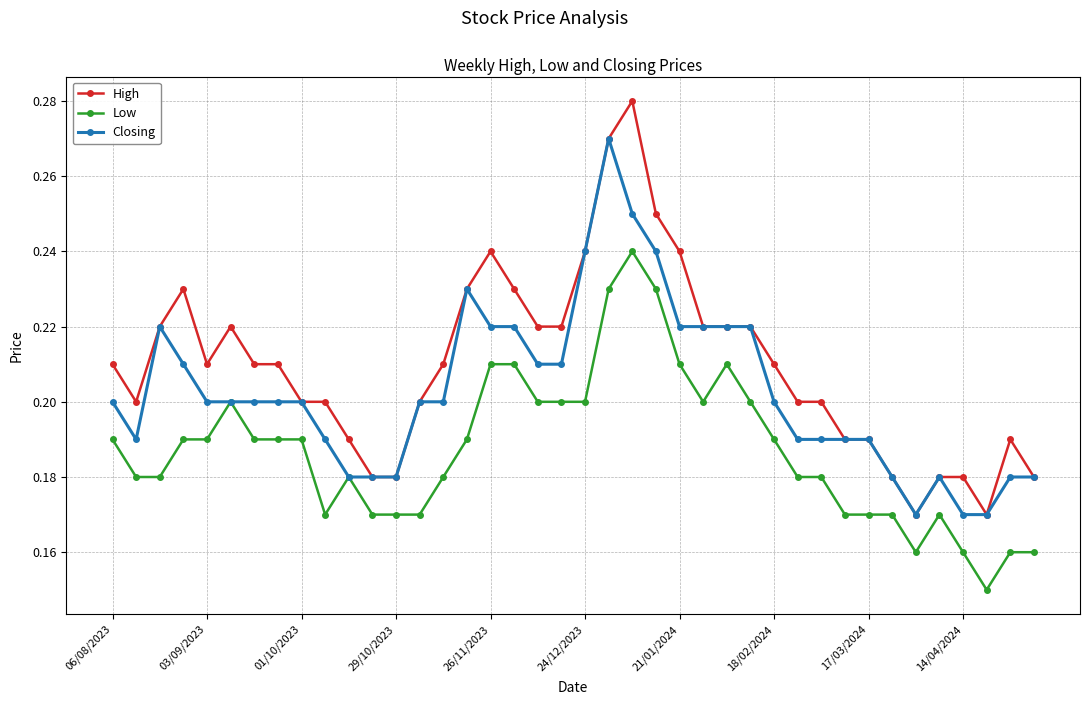

At how many categories does at least one series exceed 0?

40